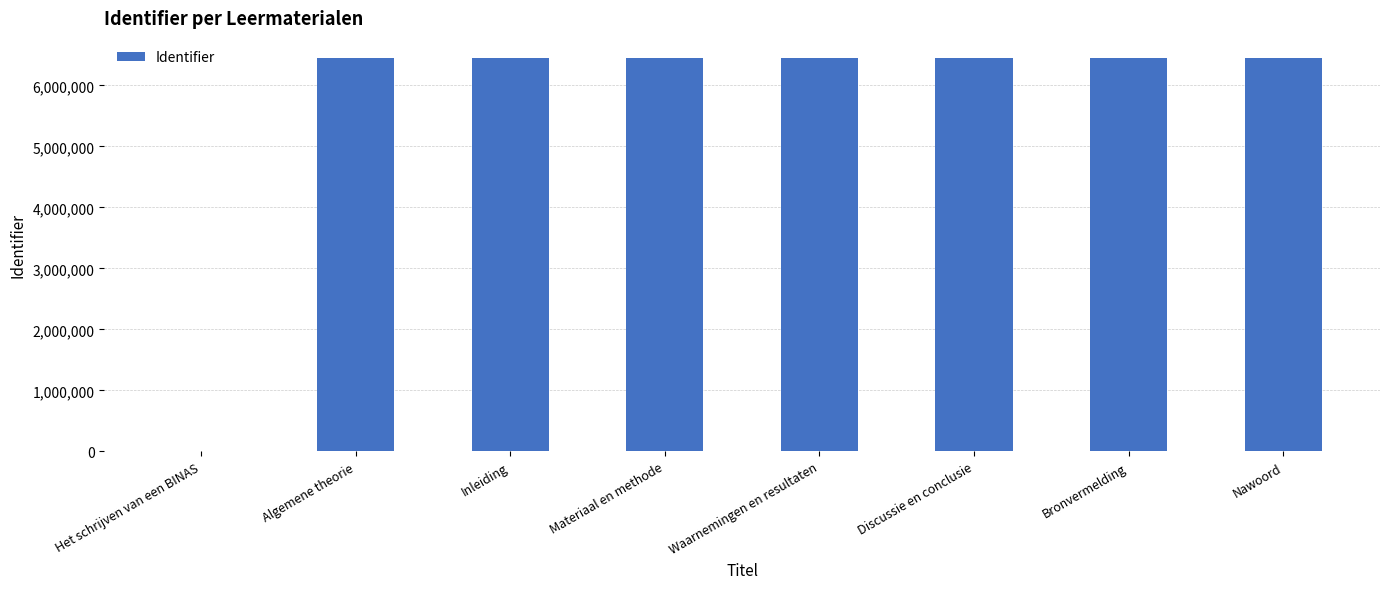

True or false: the data shows 9807903 at Algemene theorie.

False